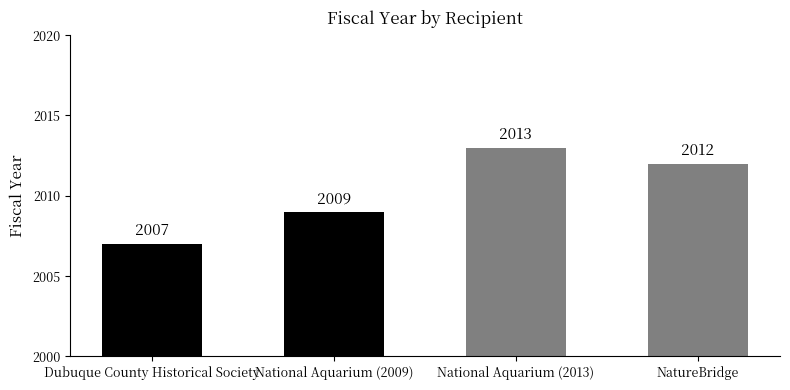

The value at Dubuque County Historical Society is 3116. True or false?

False